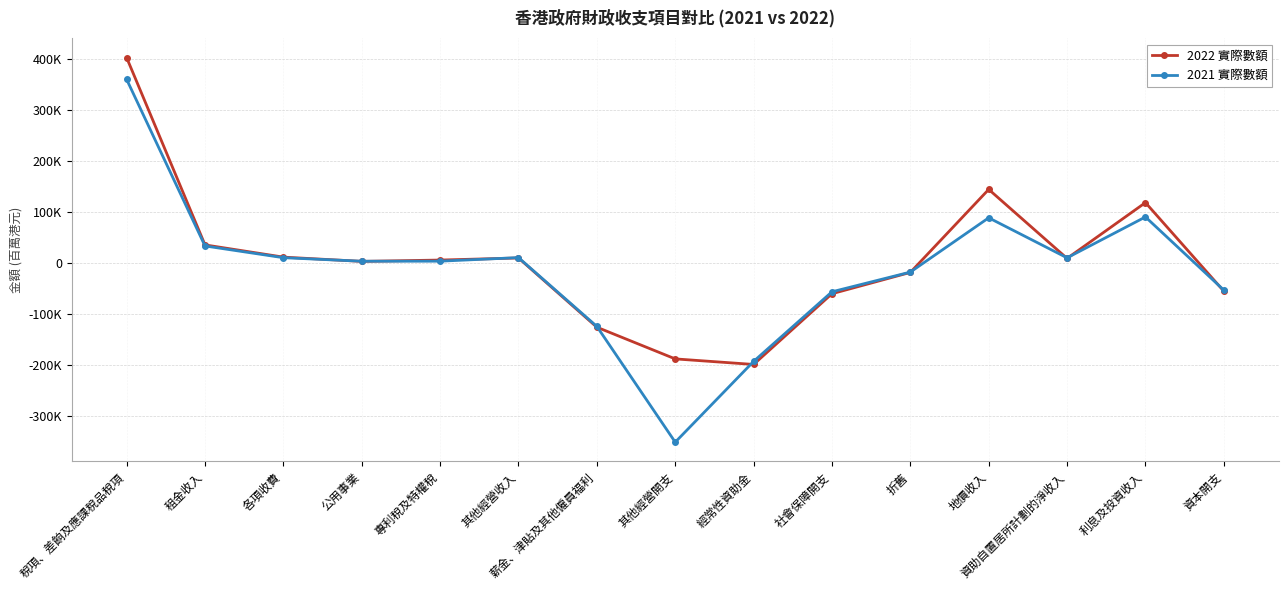

What is the difference between the highest and lowest values at 地價收入?

55786